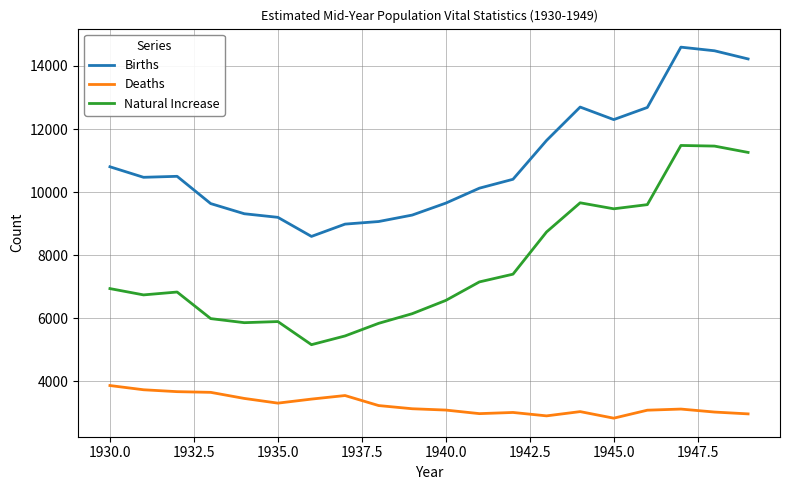

Which series has the largest total across all categories?

Births